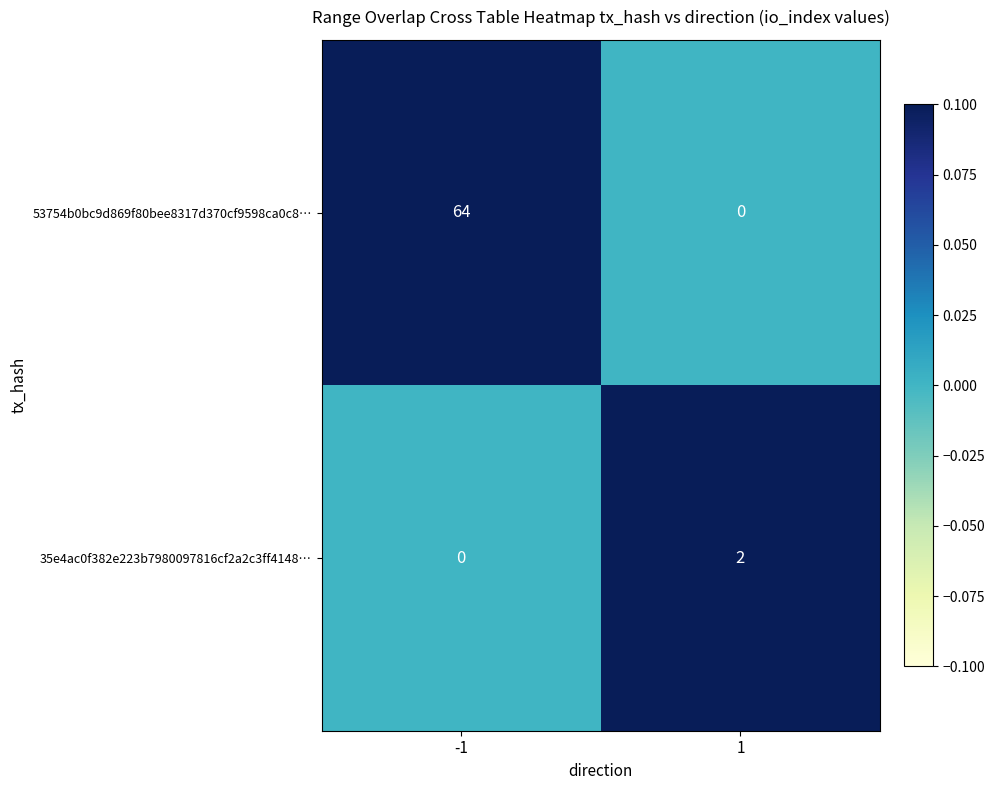

What is the maximum value shown in the chart?

64